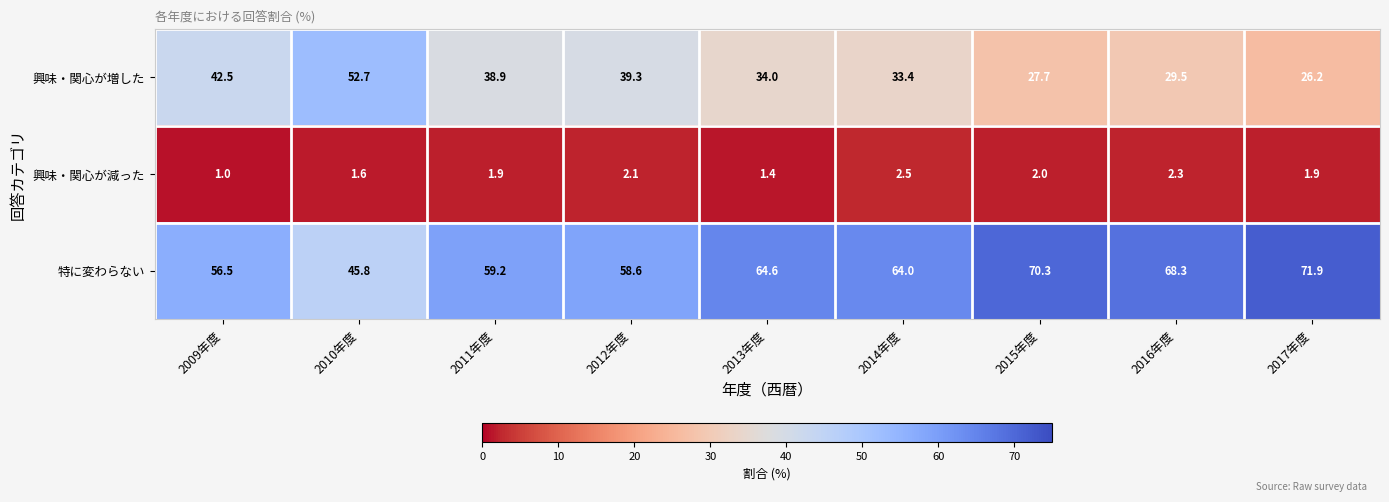

List the series in order of their overall mean, highest first.

特に変わらない, 興味・関心が増した, 興味・関心が減った